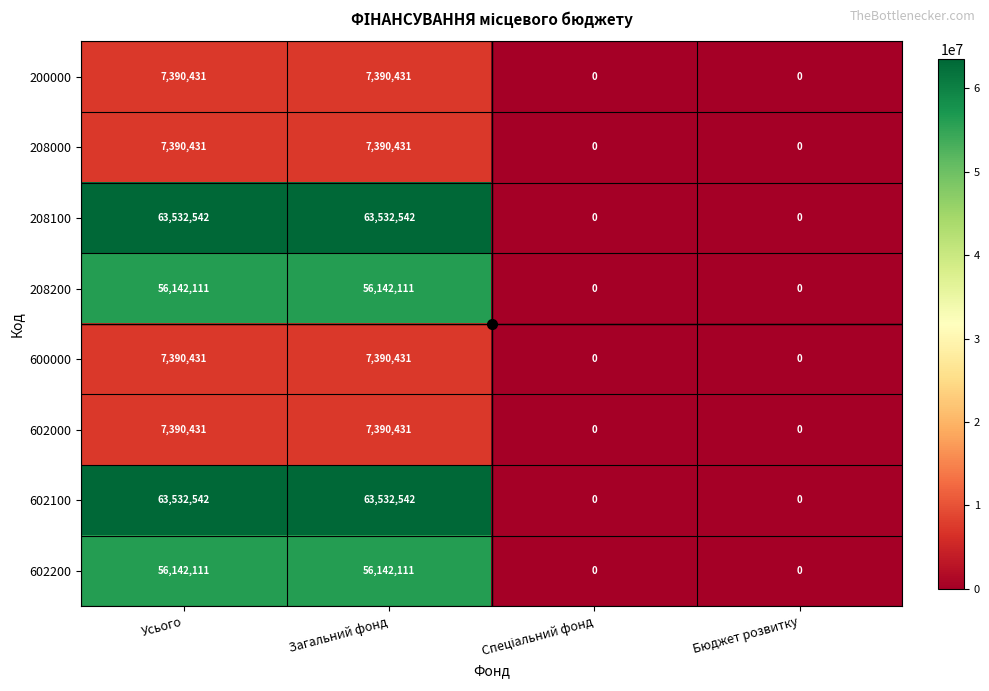

What is the total value across all series at Усього?

268911030